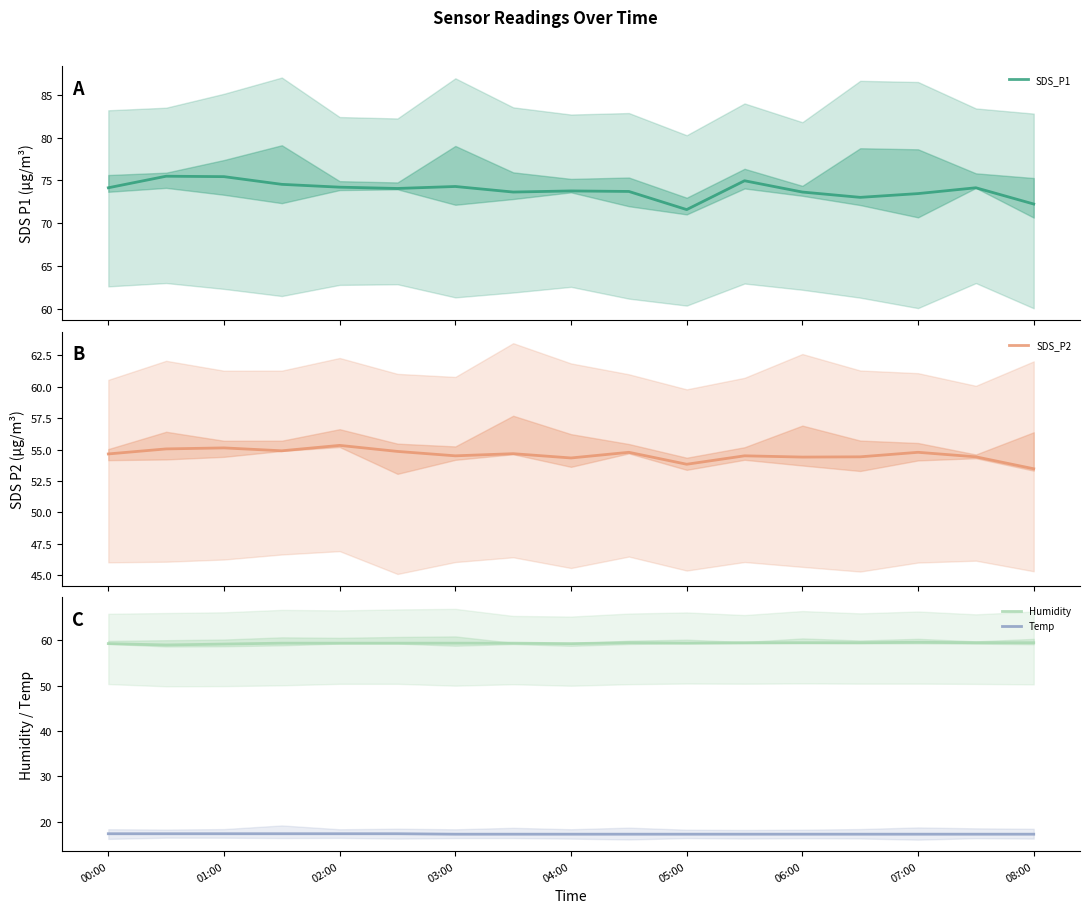

Rank the series by their maximum value, from lowest to highest.

Temp, SDS_P2, Humidity, SDS_P1